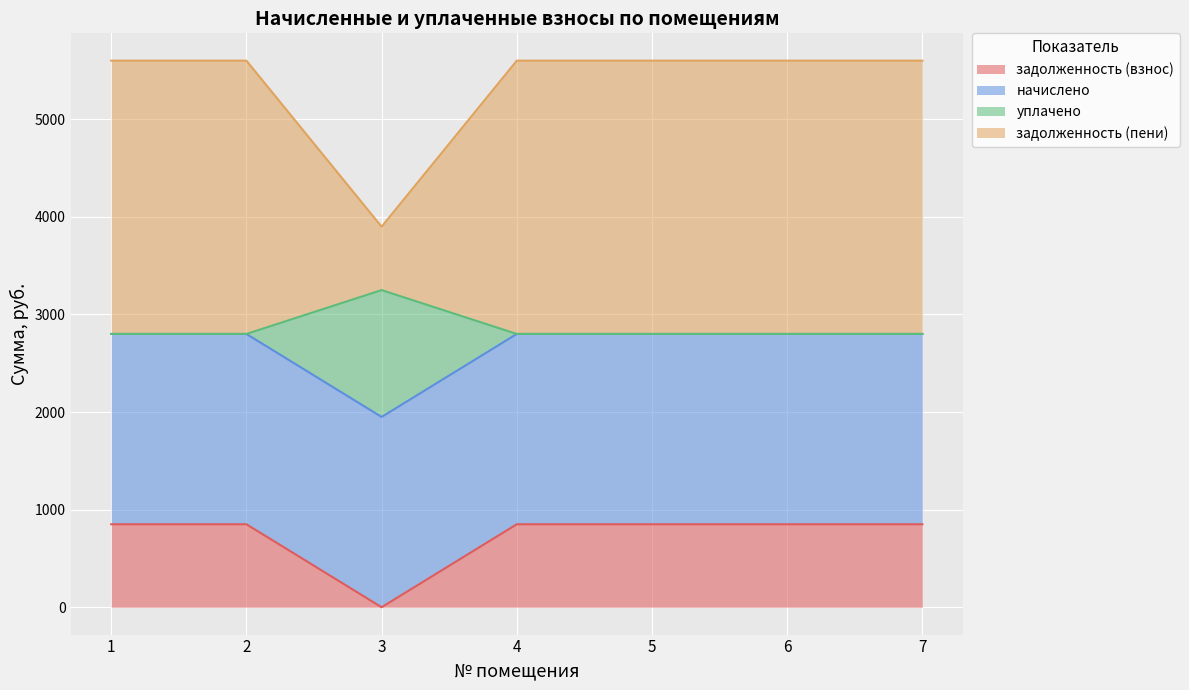

Where is the first local maximum for задолженность (пени)?

3